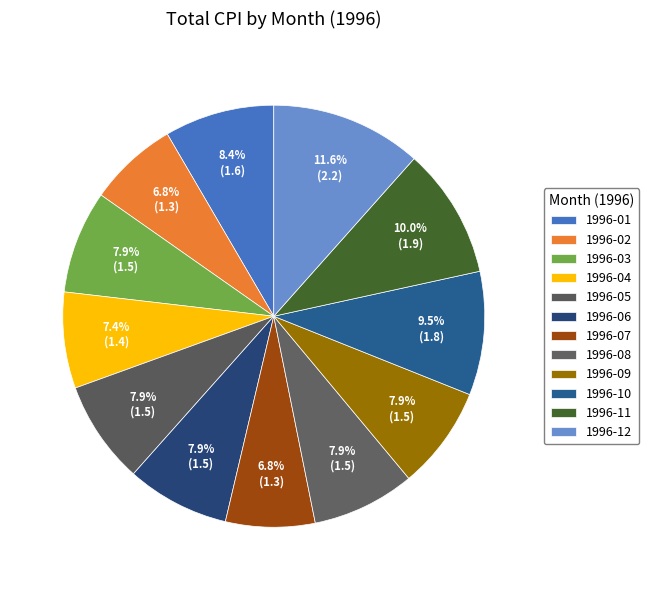

The 1996-01 slice represents 14% of the pie. True or false?

False